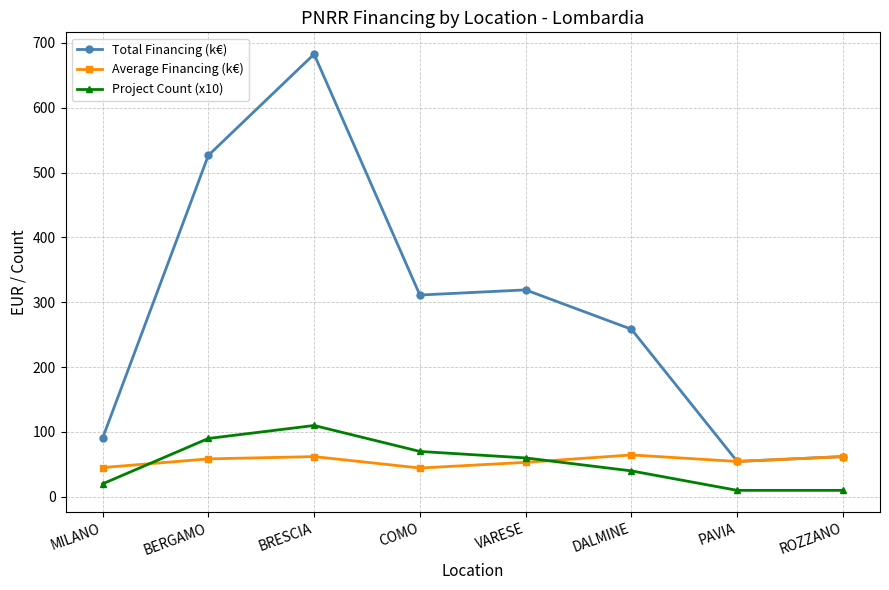

What is the value of the Average Financing (k€) point at the 6th from the left?

64.6